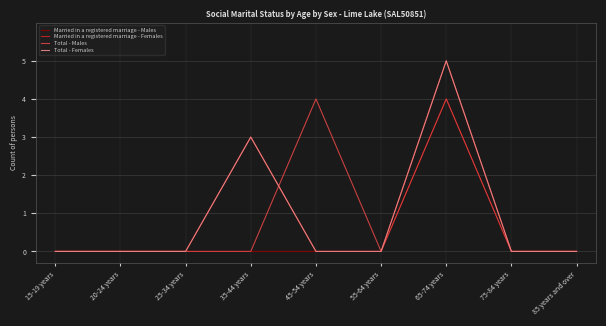

Does the chart have visible grid lines?

Yes